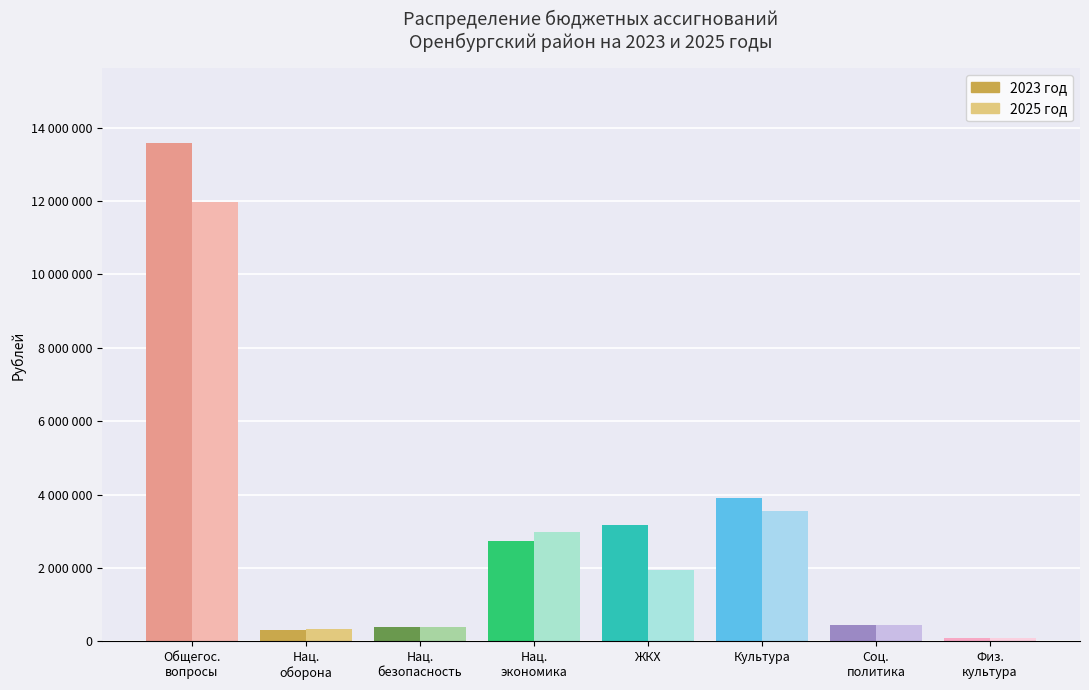

Is the value of 2025 год at СОЦИАЛЬНАЯ ПОЛИТИКА greater than the value of 2023 год at КУЛЬТУРА, КИНЕМАТОГРАФИЯ?

No